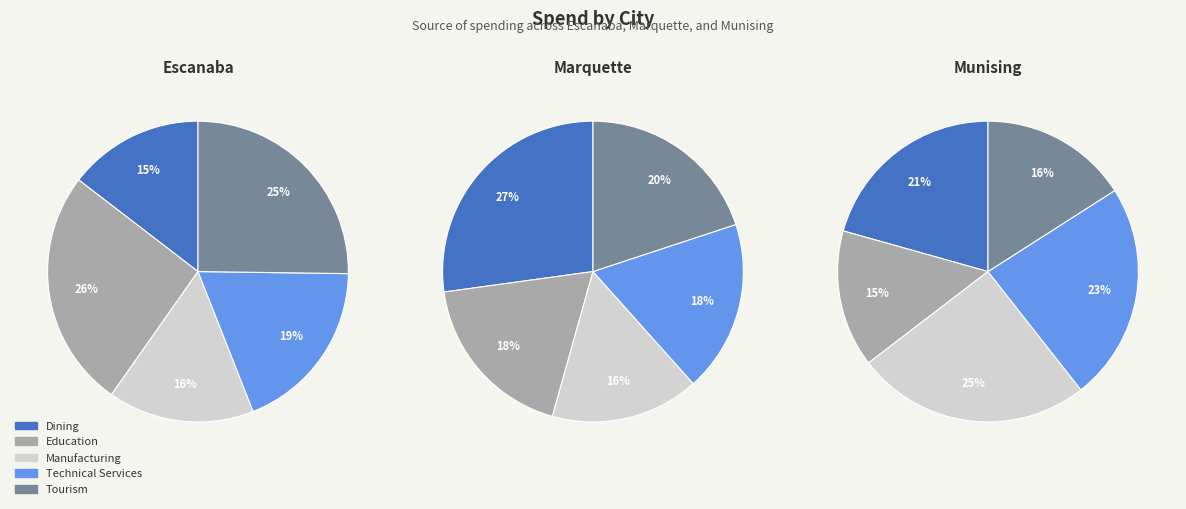

True or false: Technical Services accounts for 29% of the total.

False